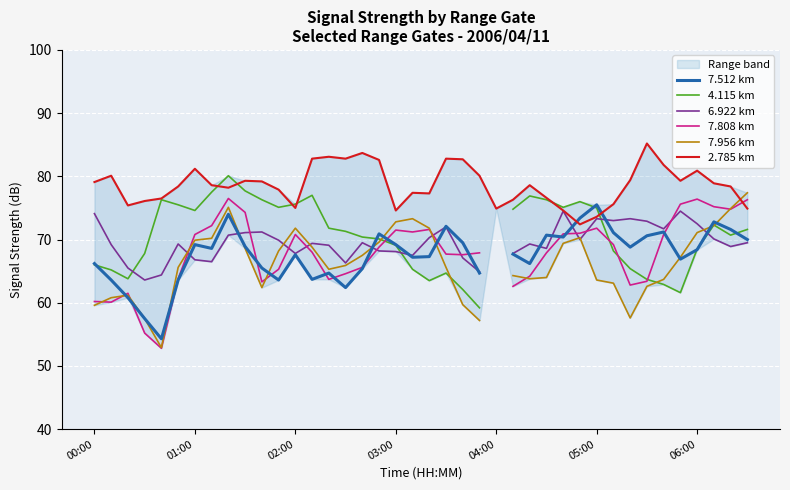

What is the highest value of the 2.785 km series?

85.2